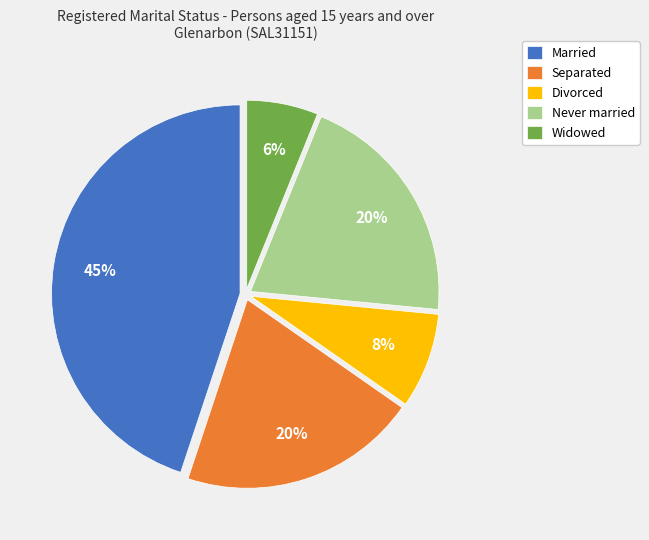

Do Widowed and Married together represent more than half of the pie?

Yes